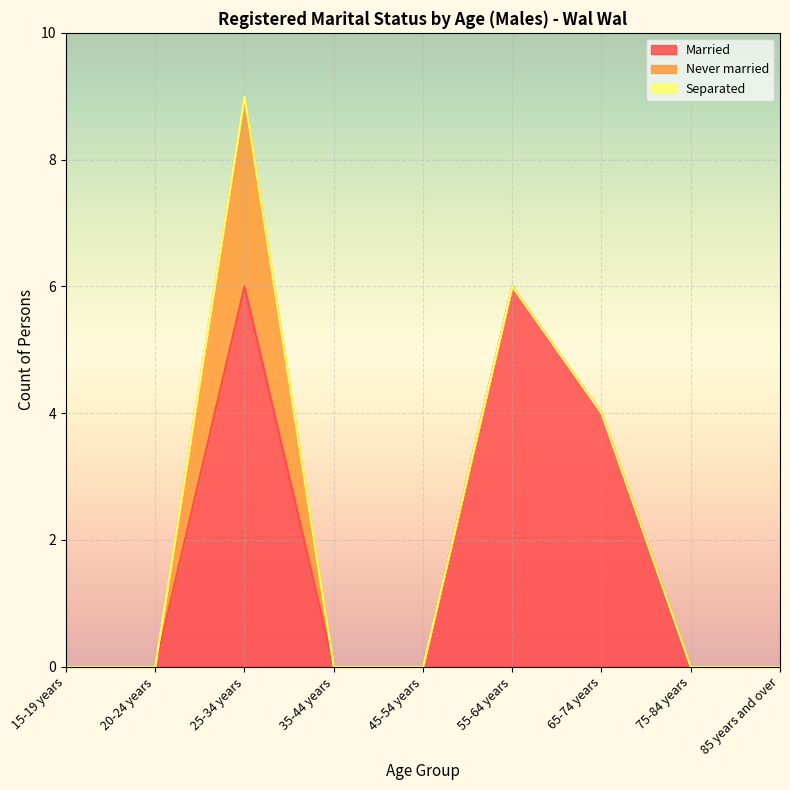

The value of Never married at 25-34 years is 3. True or false?

True